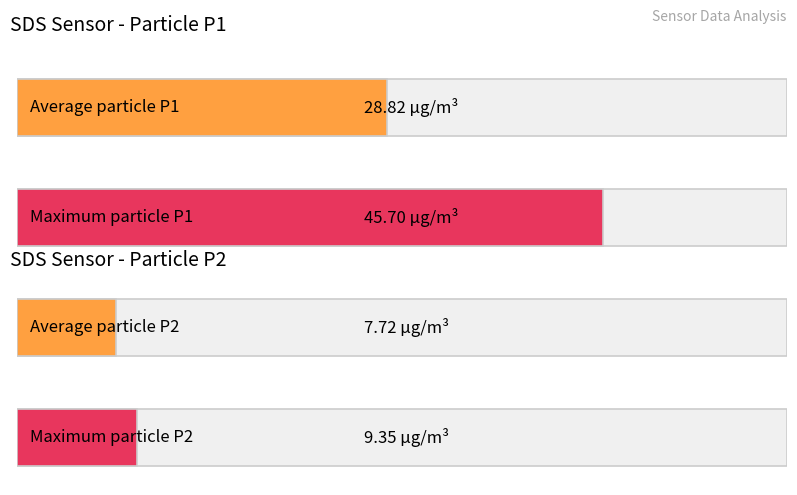

The value of SDS_P2 at 13 is 9.6. True or false?

False